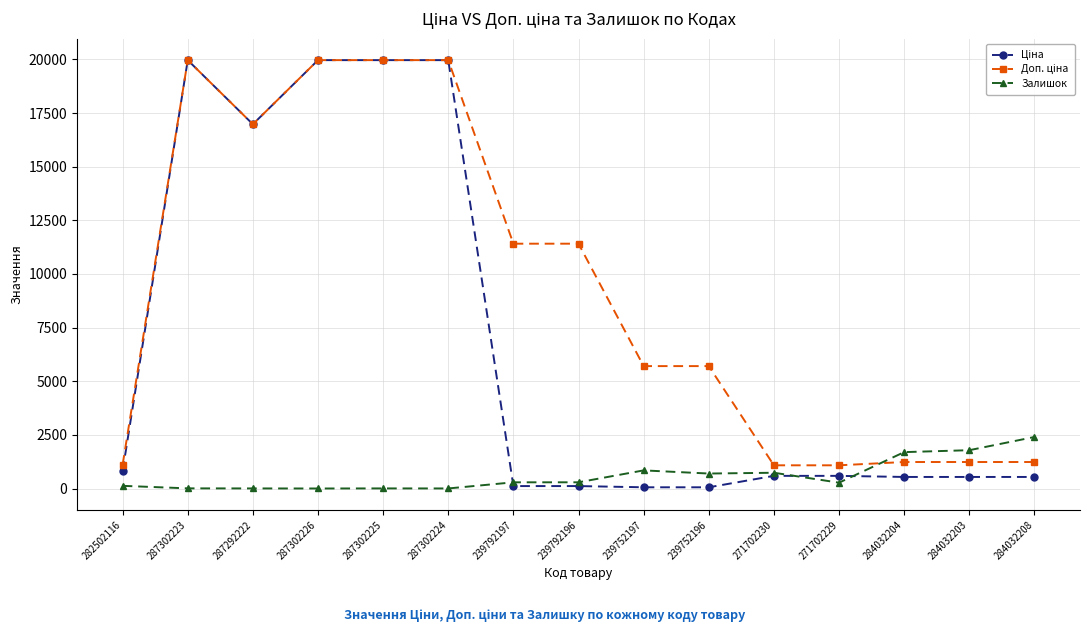

Is it true that Залишок equals 1696.0 at 284032204?

True